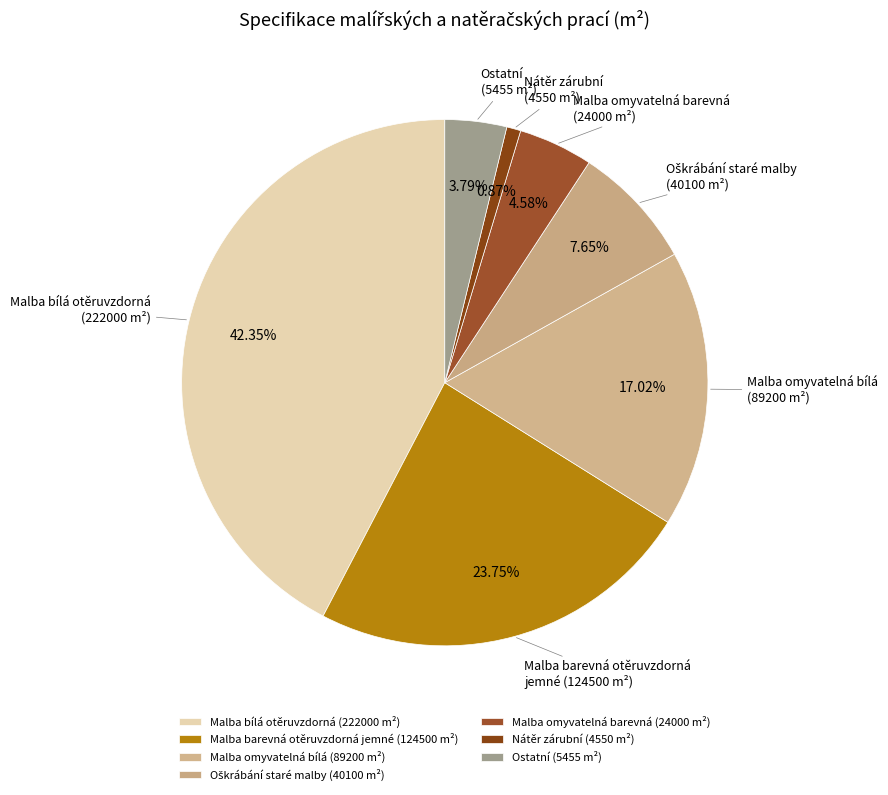

Is there a majority slice in this chart?

No